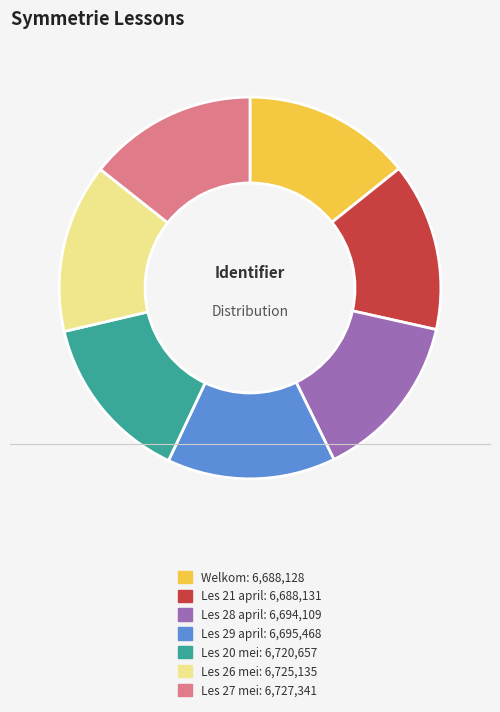

Does any single category account for the majority?

No